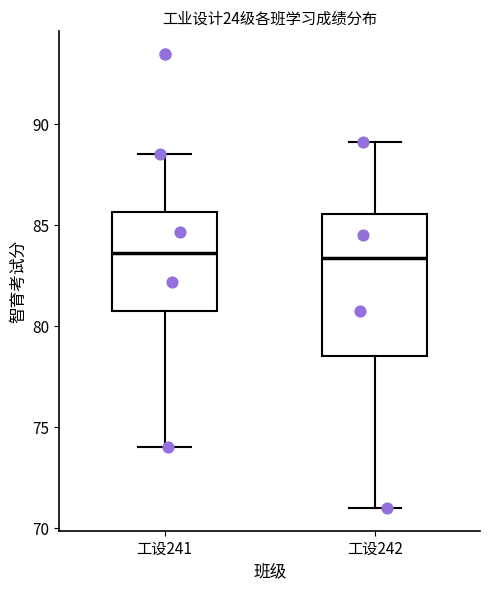

Which box is the tallest, from its lower edge to its upper edge?

工设242